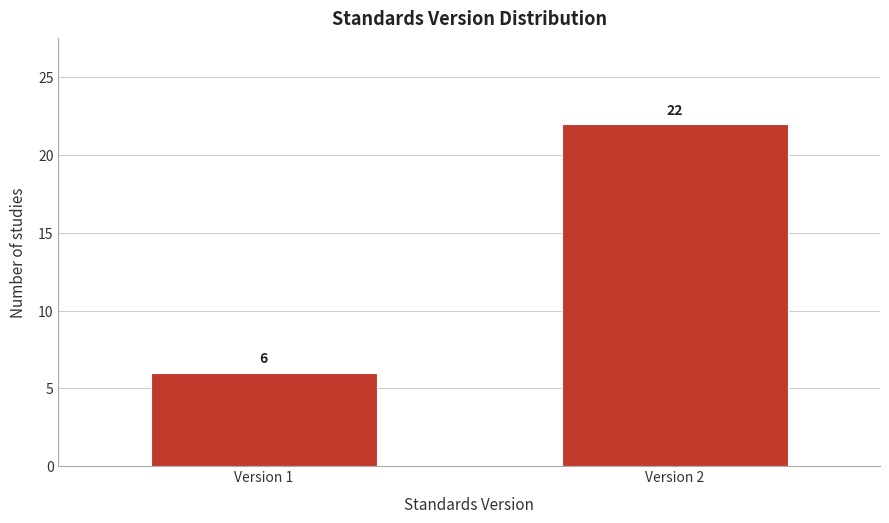

Reading left to right, extract all data points from this chart.

Version 1=6	Version 2=22